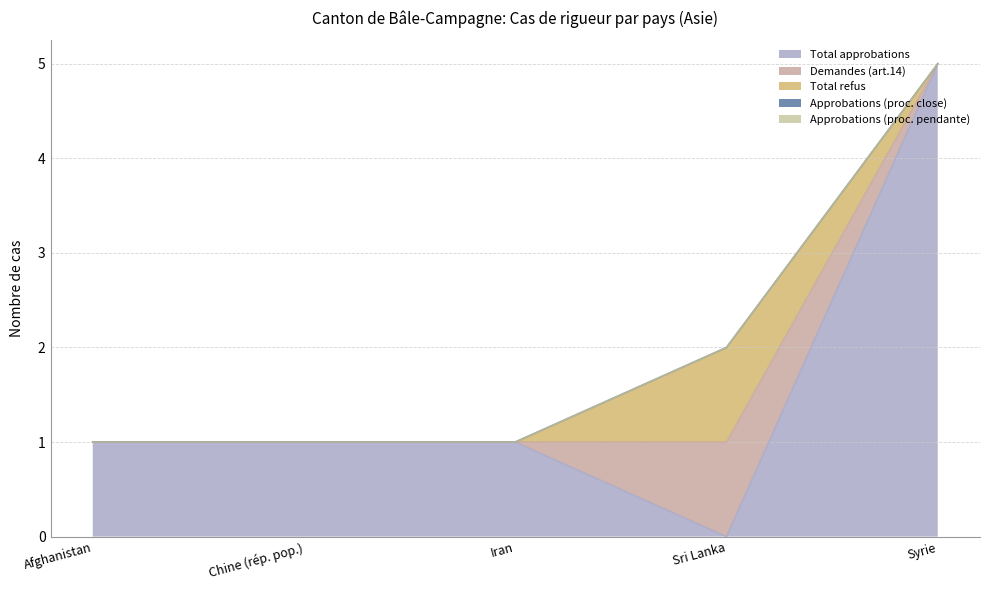

Does the chart have visible grid lines?

Yes